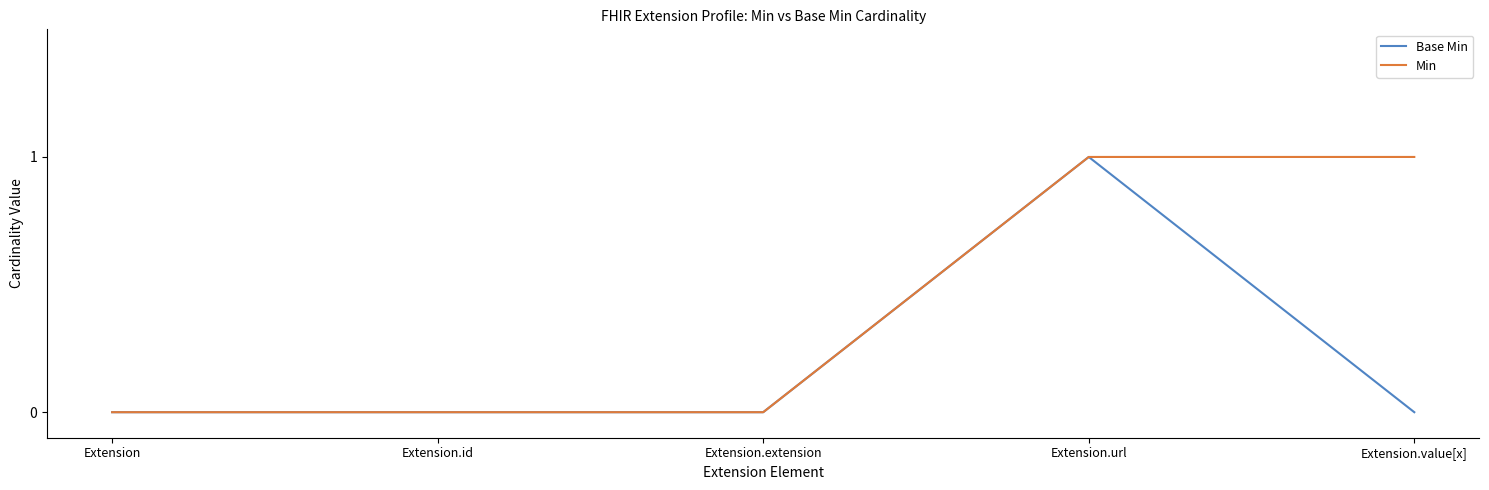

The value of Min at Extension.extension is -1. True or false?

False